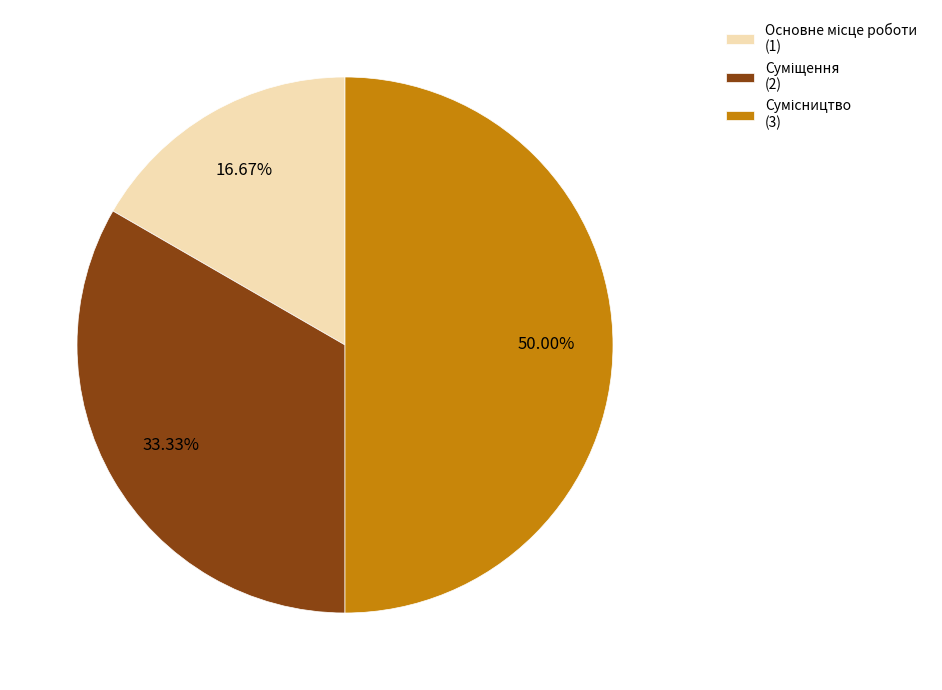

True or false: Основне місце роботи accounts for 8% of the total.

False